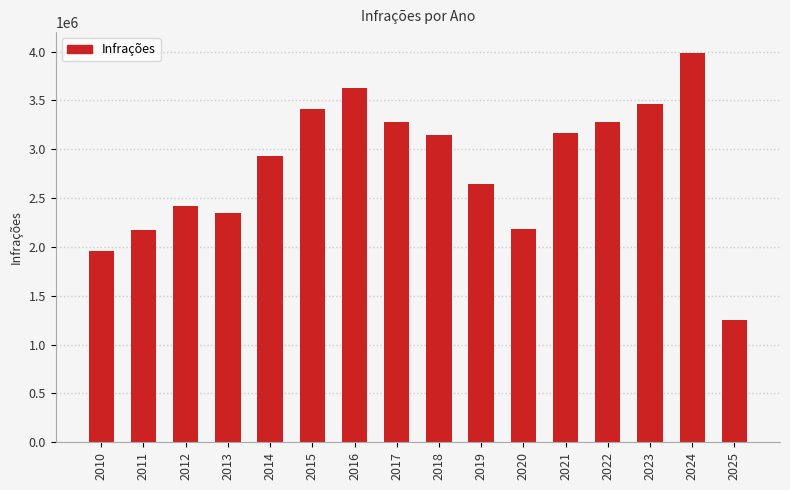

What is the minimum value shown in the chart?

1247047